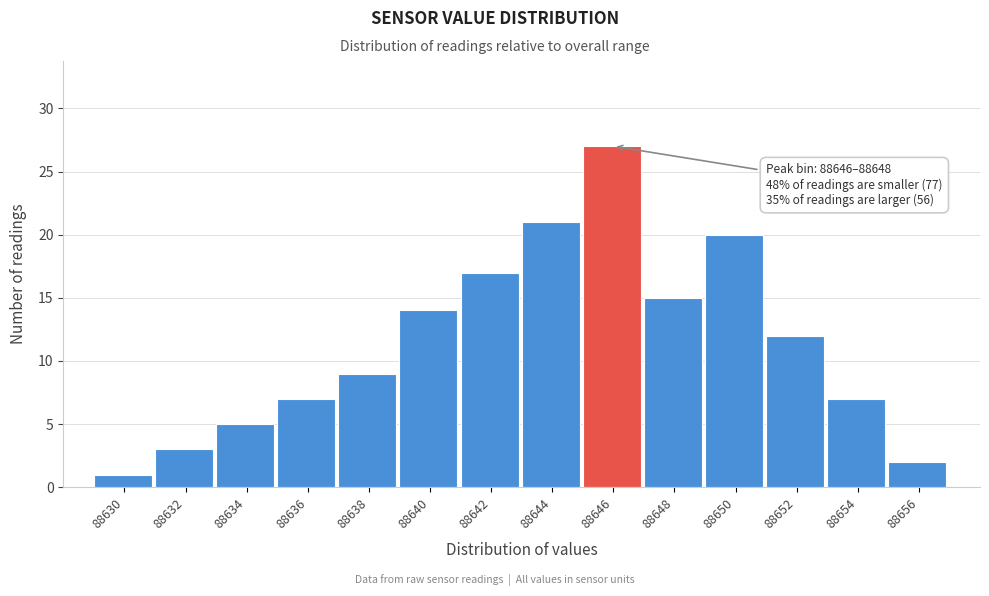

Reading left to right, what are all the values shown in this chart?

88630=1	88632=3	88634=5	88636=7	88638=9	88640=14	88642=17	88644=21	88646=27	88648=15	88650=20	88652=12	88654=7	88656=2